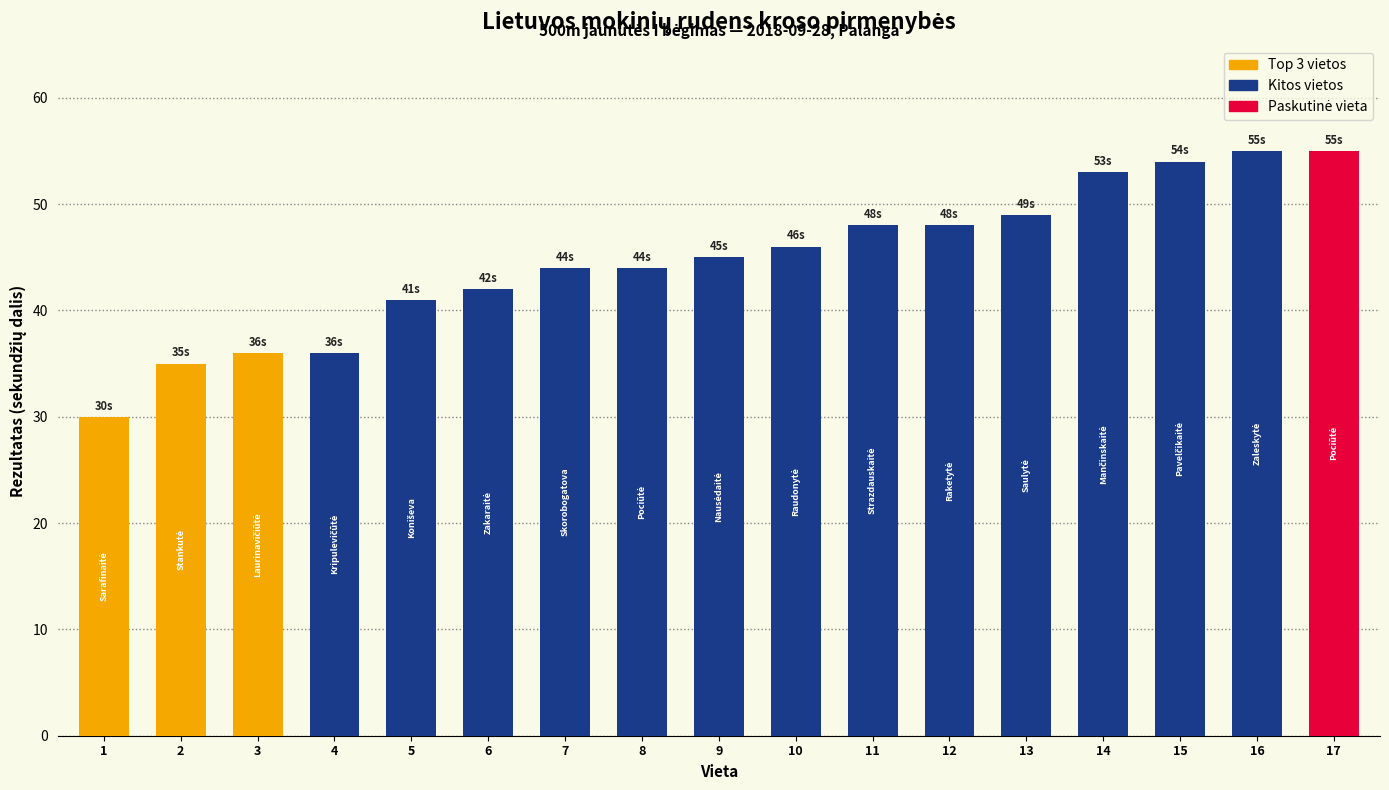

What is the approximate value at 7, to the nearest 10?

40